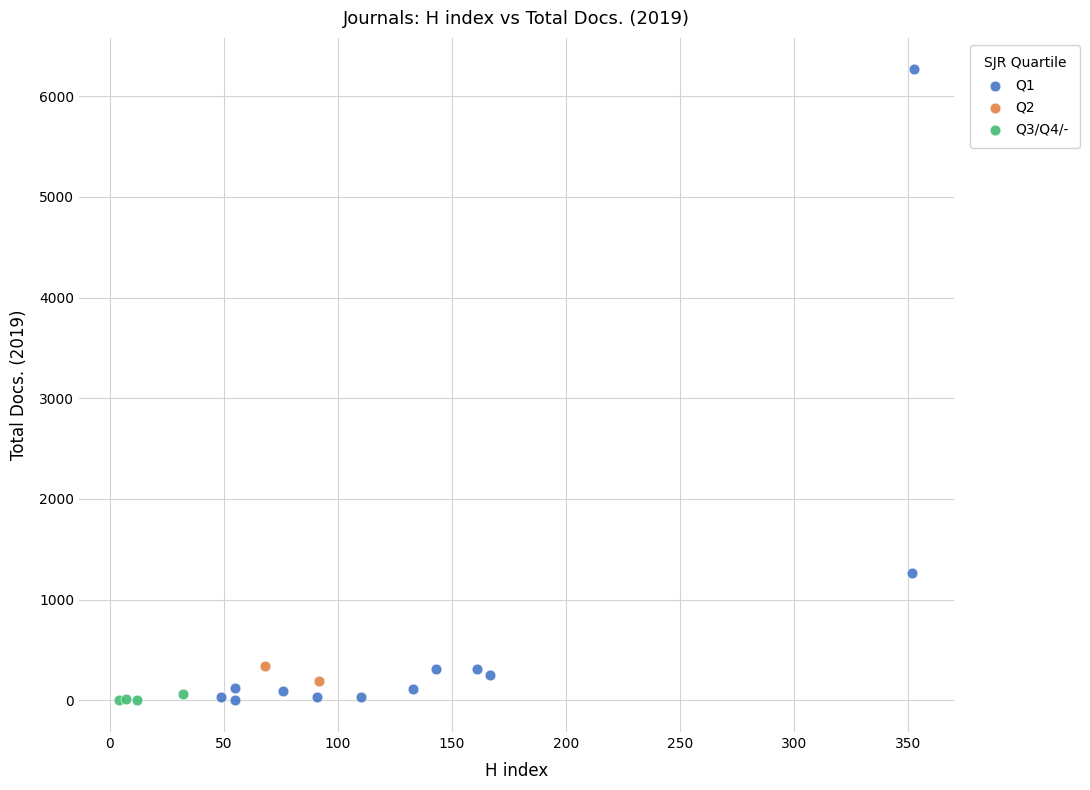

Which series has the largest Y range (max minus min)?

Q1